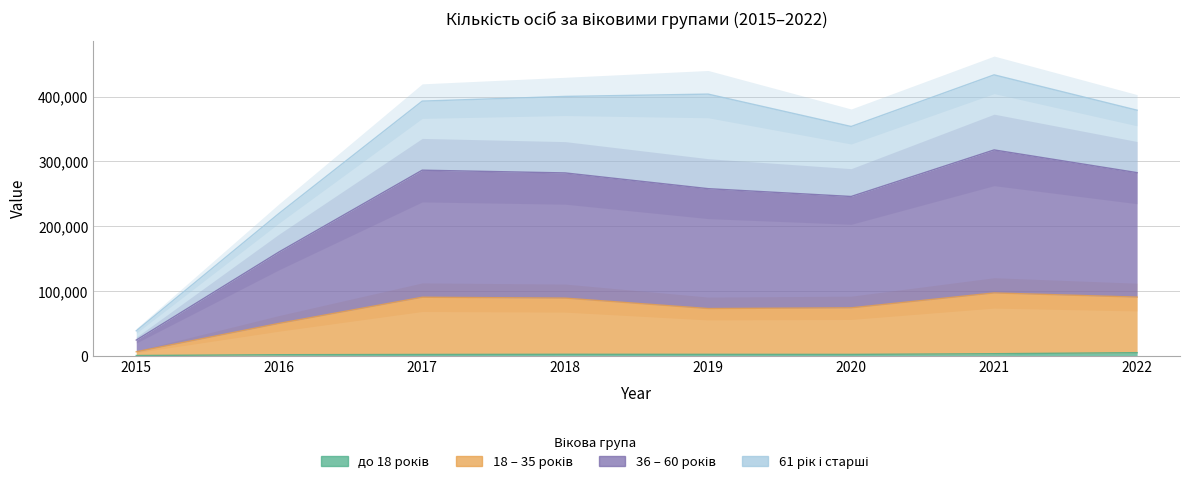

What is the value of the 36 – 60 років point at the 7th from the left?

317804